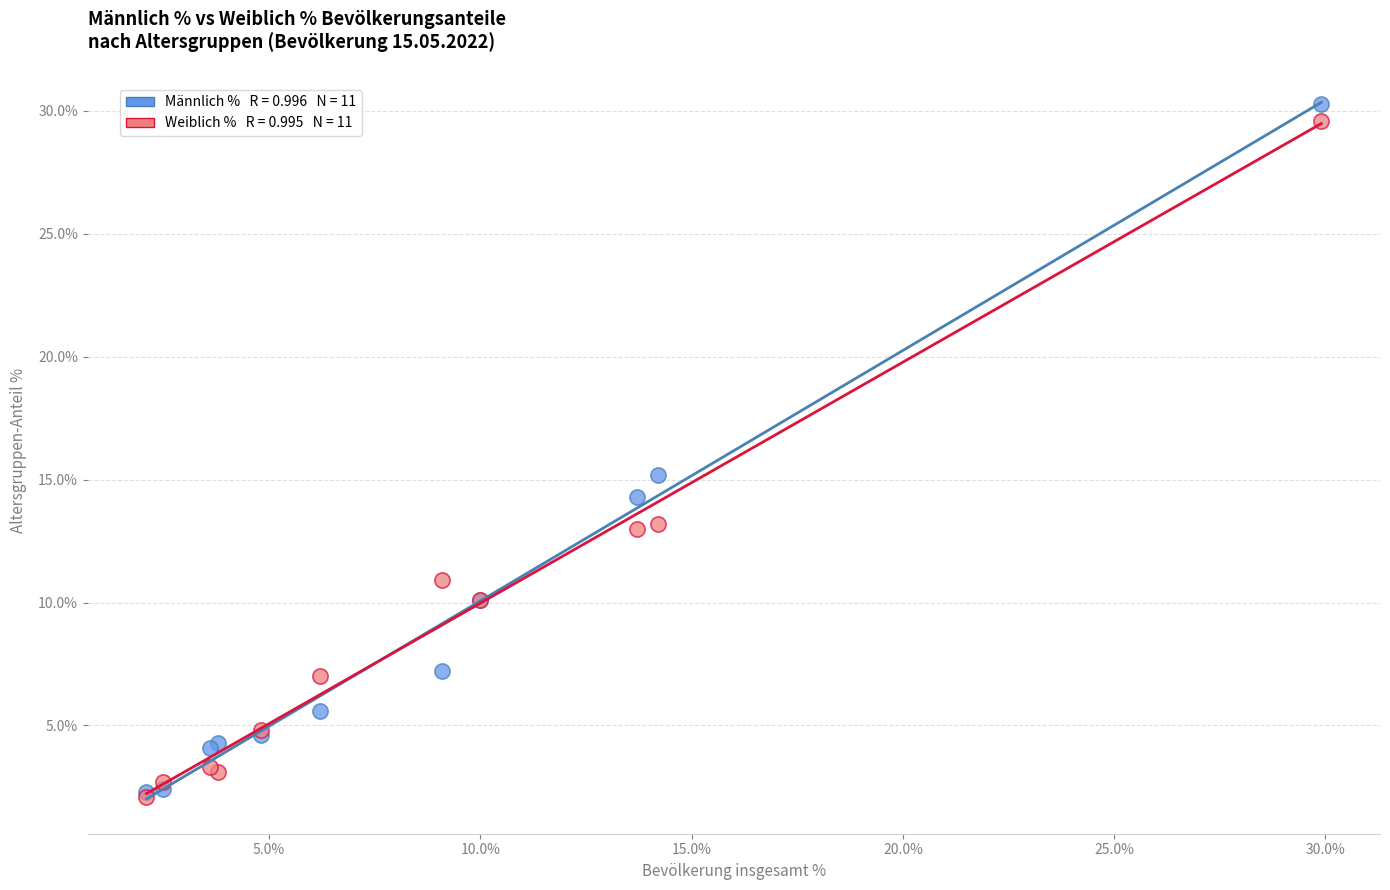

Across all series, what Y value is closest to 16?

15.2